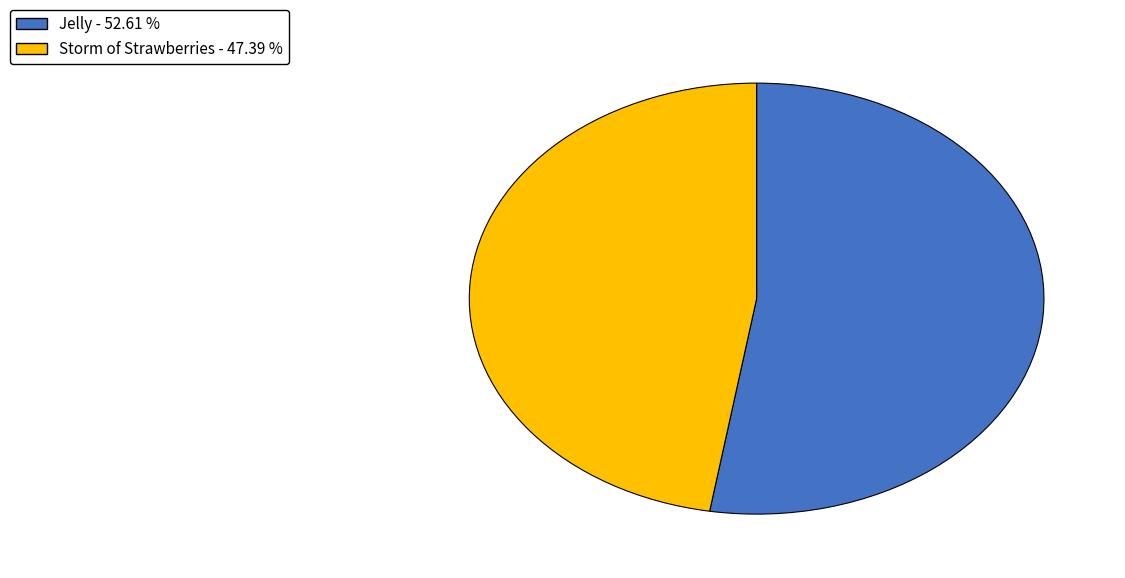

Do Jelly - 52.61 % and Storm of Strawberries - 47.39 % together represent more than half of the pie?

Yes